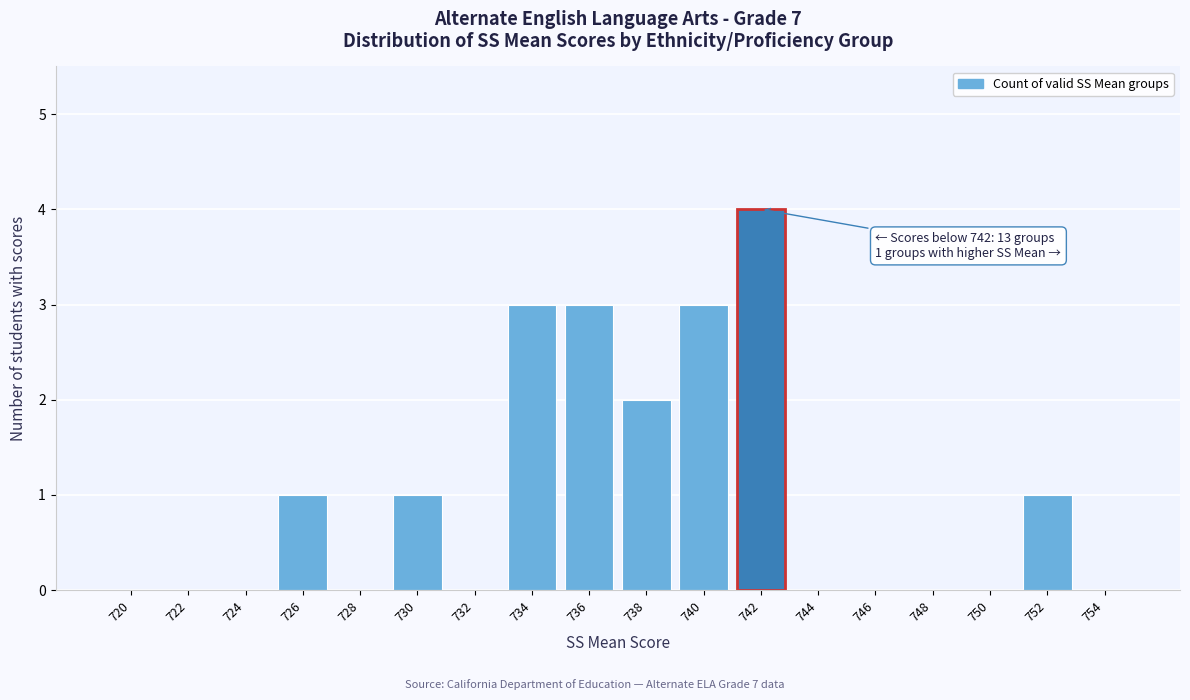

Reading right to left, extract all data points from this chart.

754=0	752=1	750=0	748=0	746=0	744=0	742=4	740=3	738=2	736=3	734=3	732=0	730=1	728=0	726=1	724=0	722=0	720=0